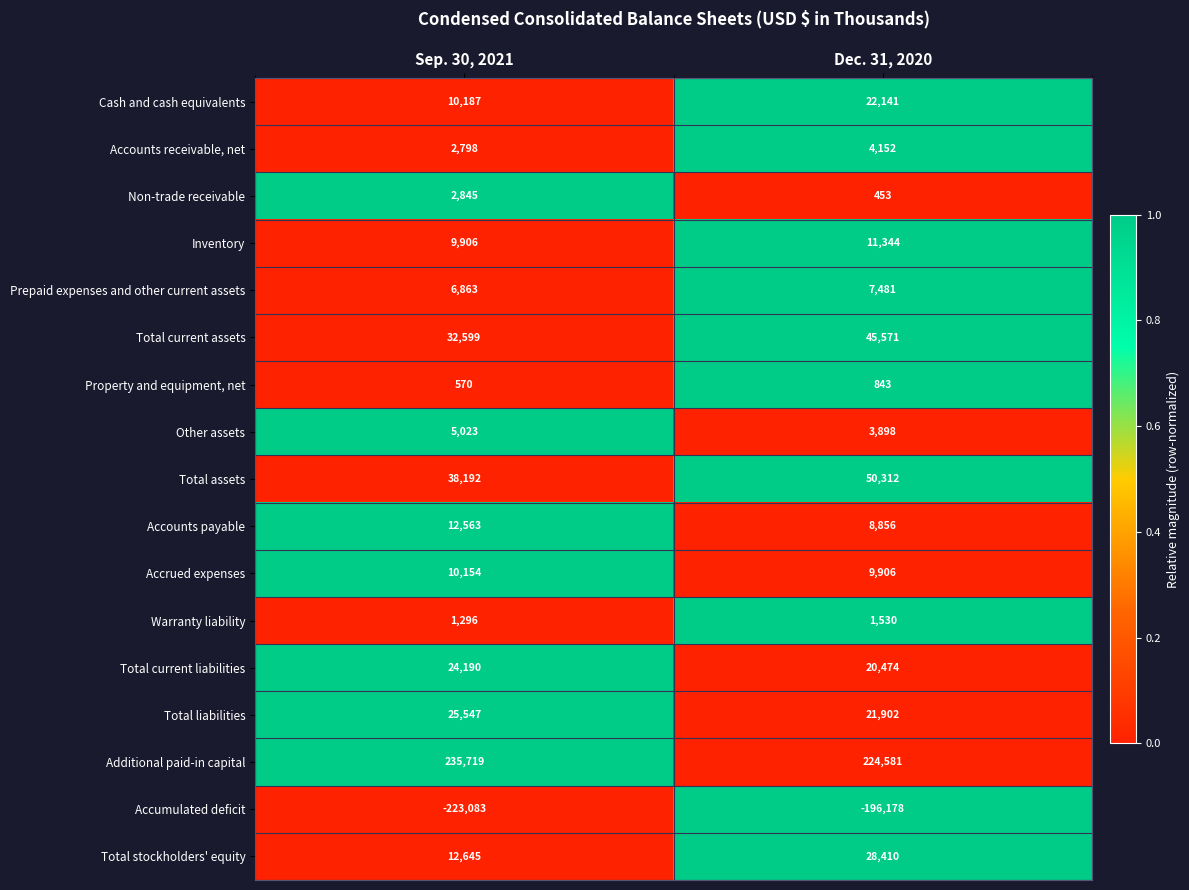

What value does the Additional paid-in capital series have at Sep. 30, 2021?

235719